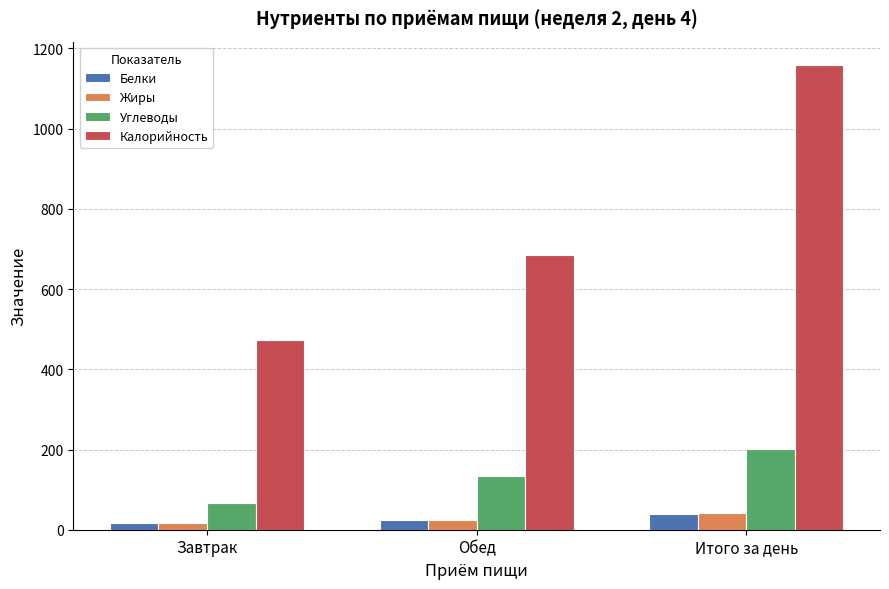

The Калорийность series shows 2018.8 at Итого за день. True or false?

False